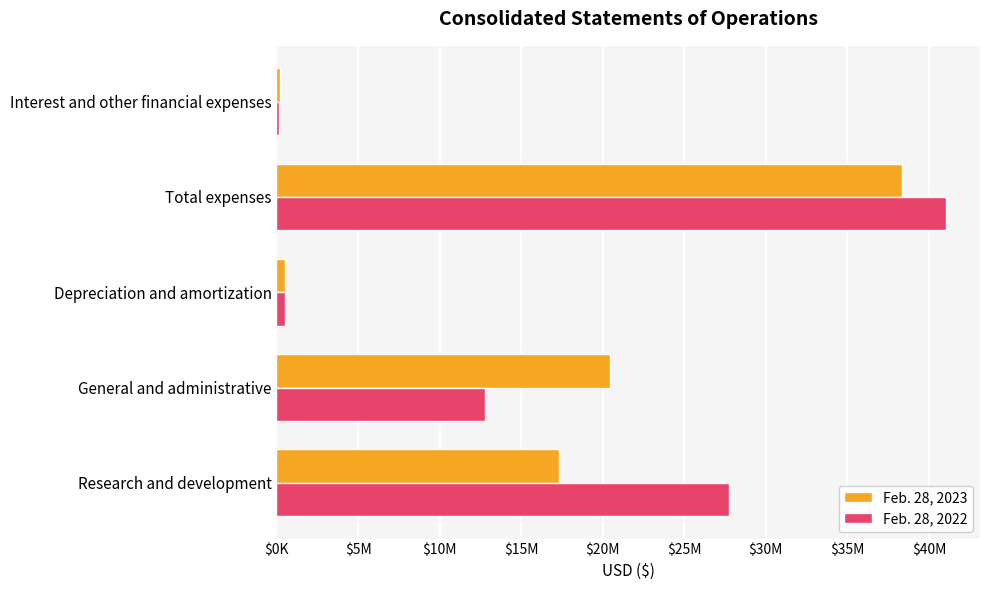

At which category is the sum across all series the highest?

Total expenses